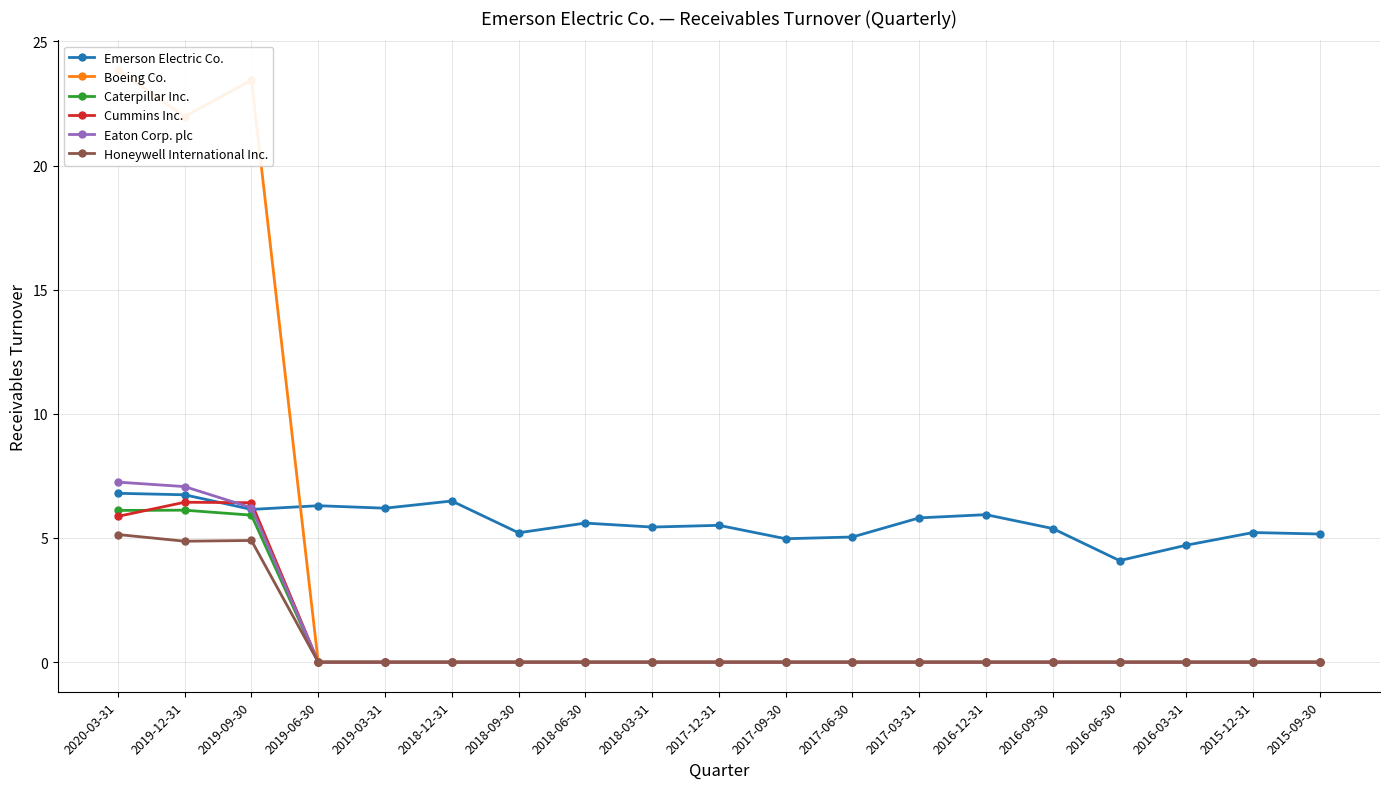

What is the label of the 7th point from the right?

2017-03-31